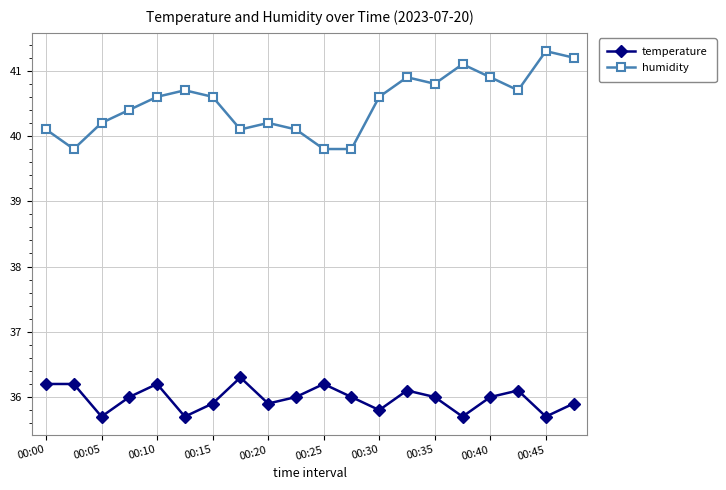

Rank the series by their maximum value, from highest to lowest.

humidity, temperature